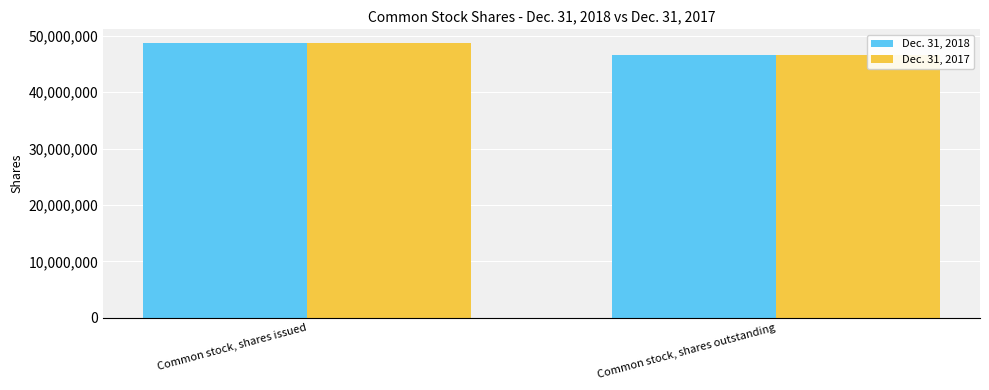

What is the difference between the maximum and minimum values in the Dec. 31, 2018 series?

2097446